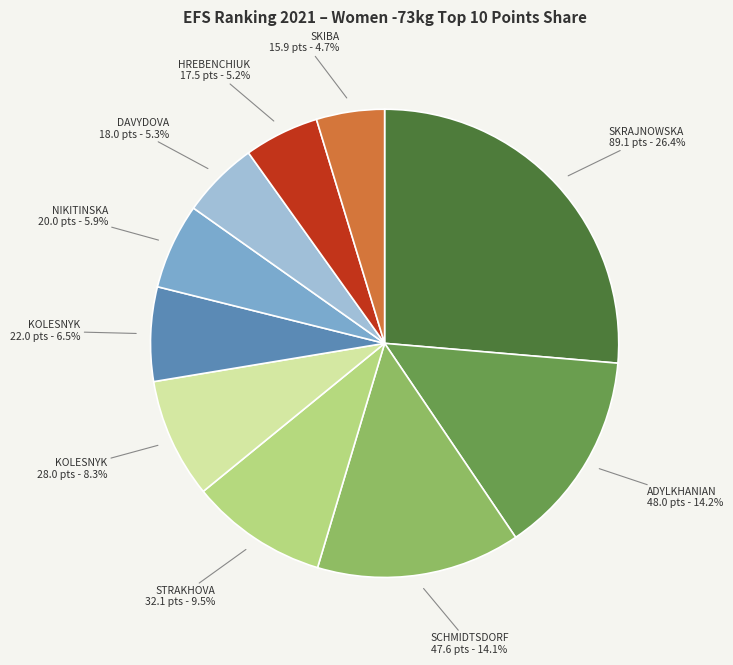

Is there a majority slice in this chart?

No